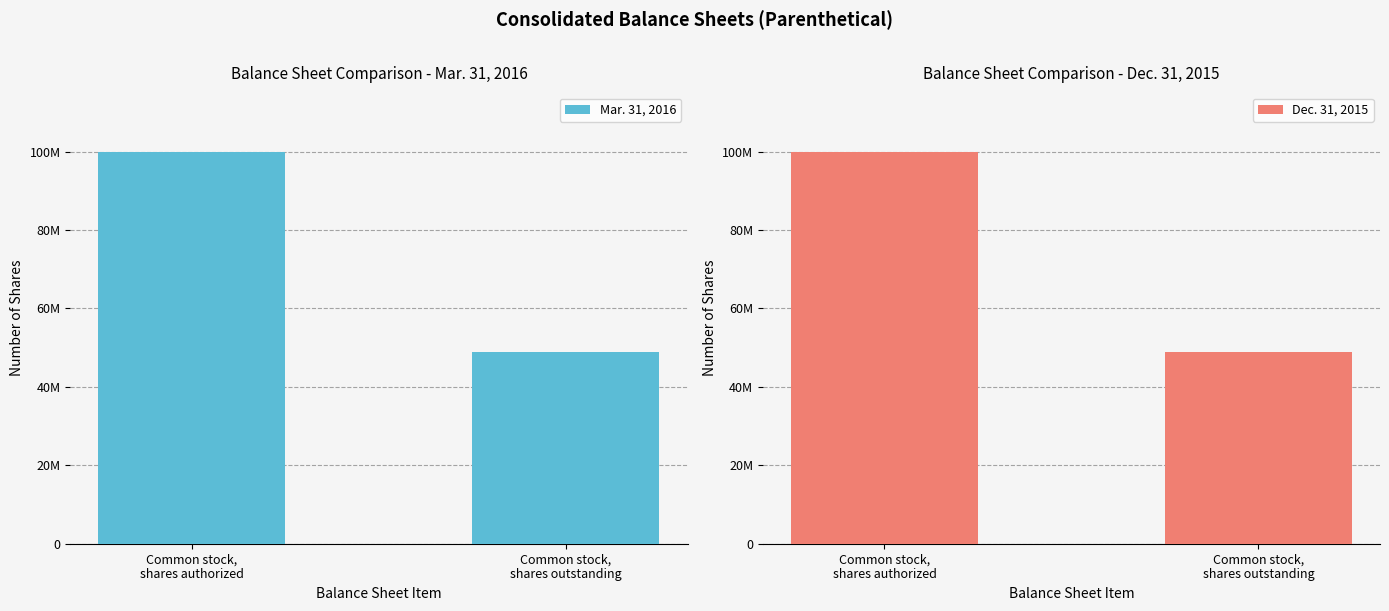

Reading left to right, extract all data points from this chart.

Mar. 31, 2016: 100000000	48833323
Dec. 31, 2015: 100000000	48833323